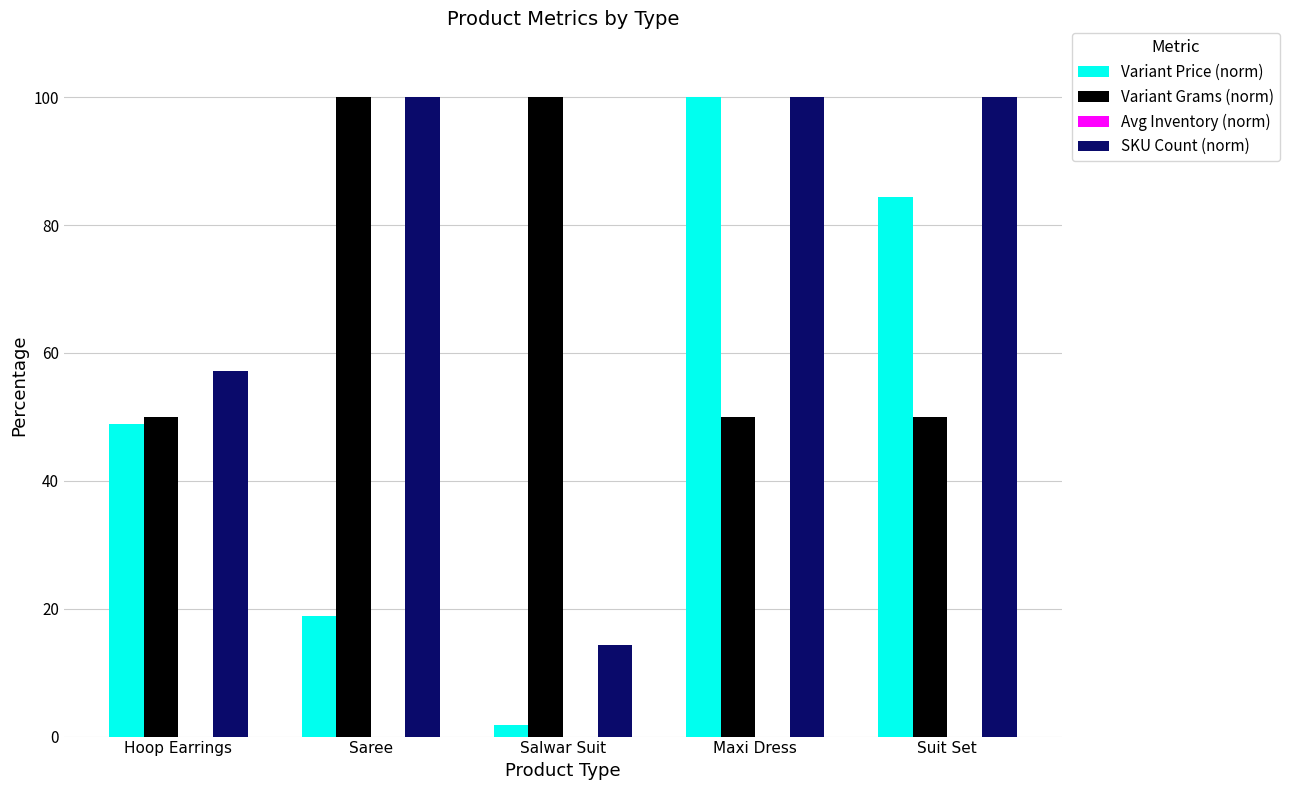

What is the maximum value shown in the chart?

100.0